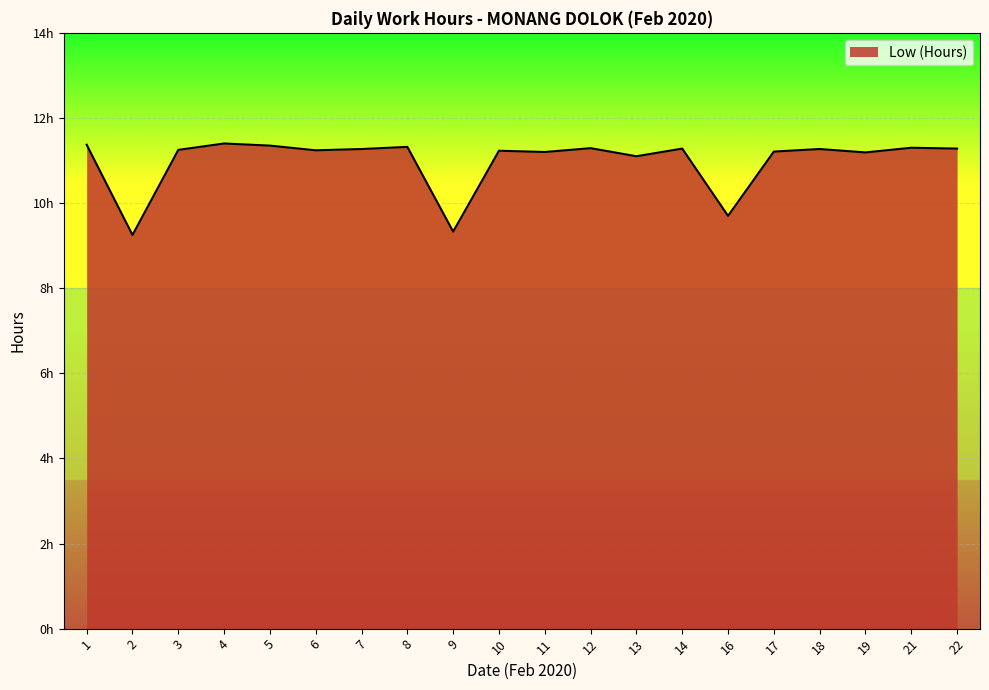

The value at 21 is 16.7. True or false?

False